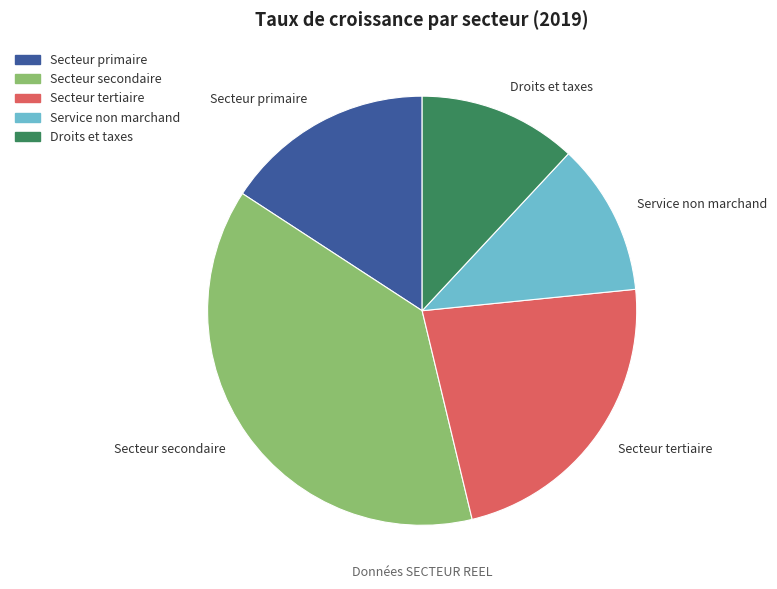

What is the largest slice in the pie chart?

Secteur secondaire